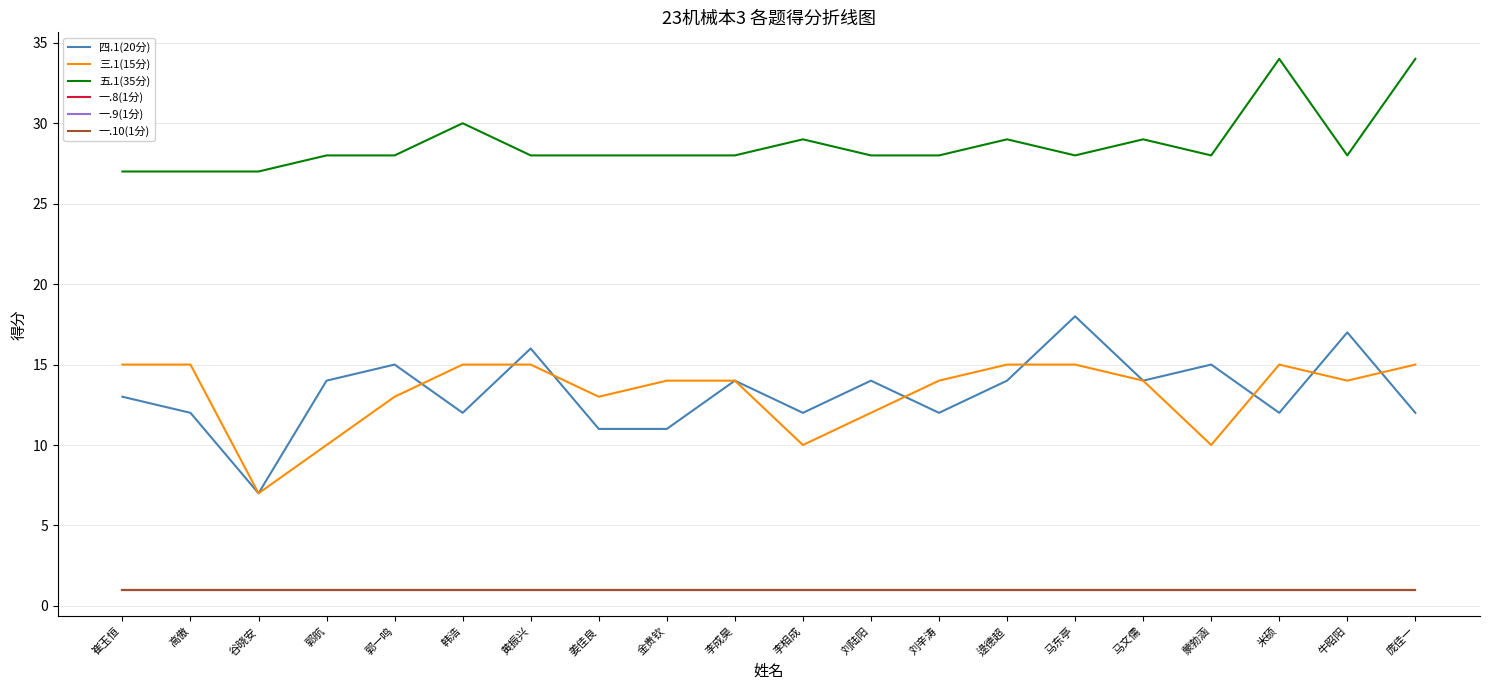

Does the chart display data point markers on the line(s)?

No